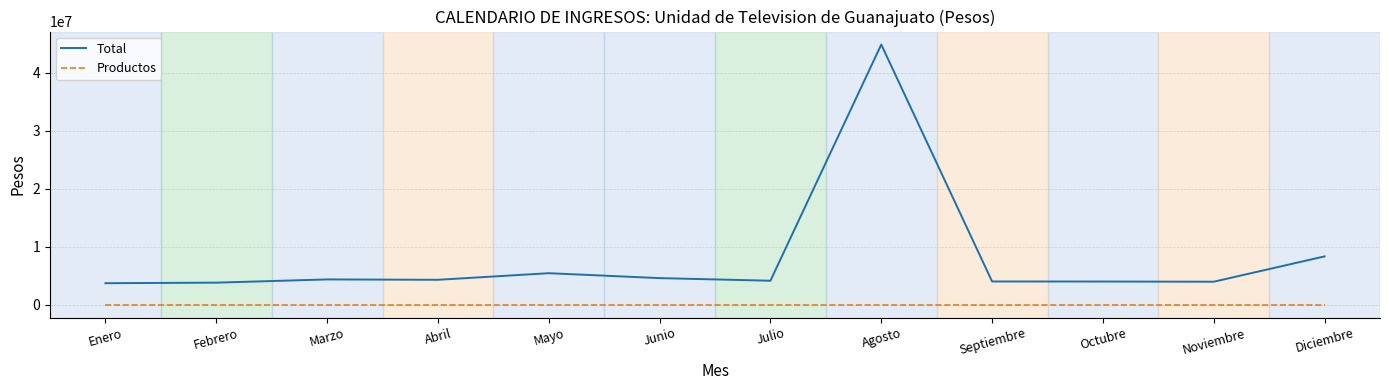

At which category is the sum across all series the highest?

Agosto